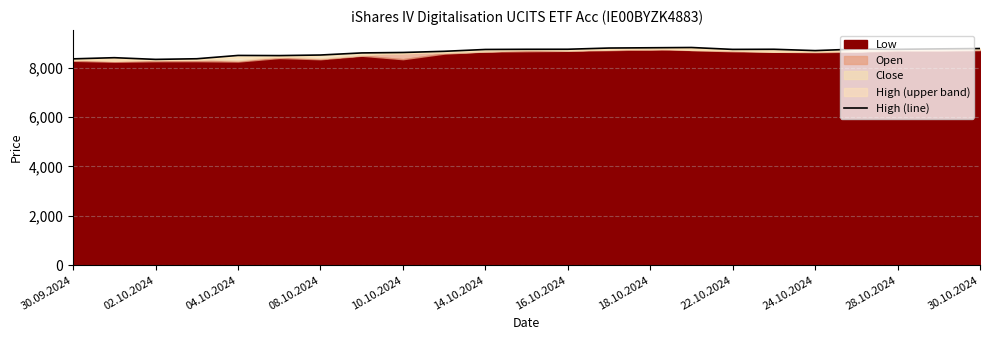

Is it true that the value at 17 is 2582?

False